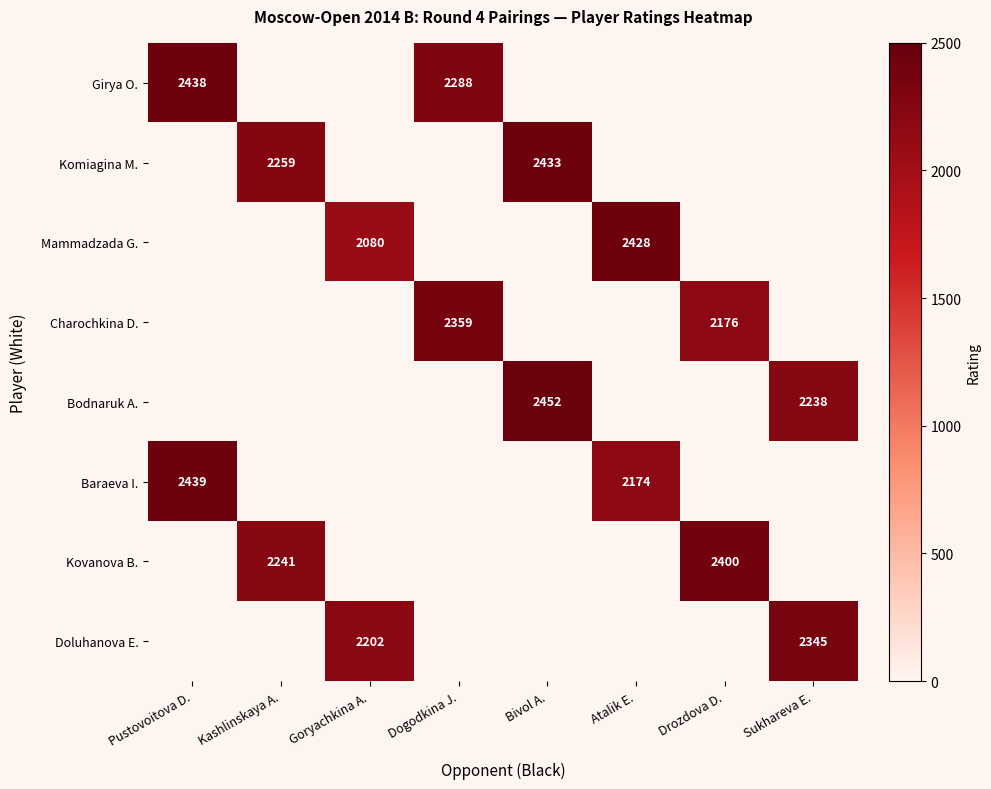

Count the number of data series in this chart.

8